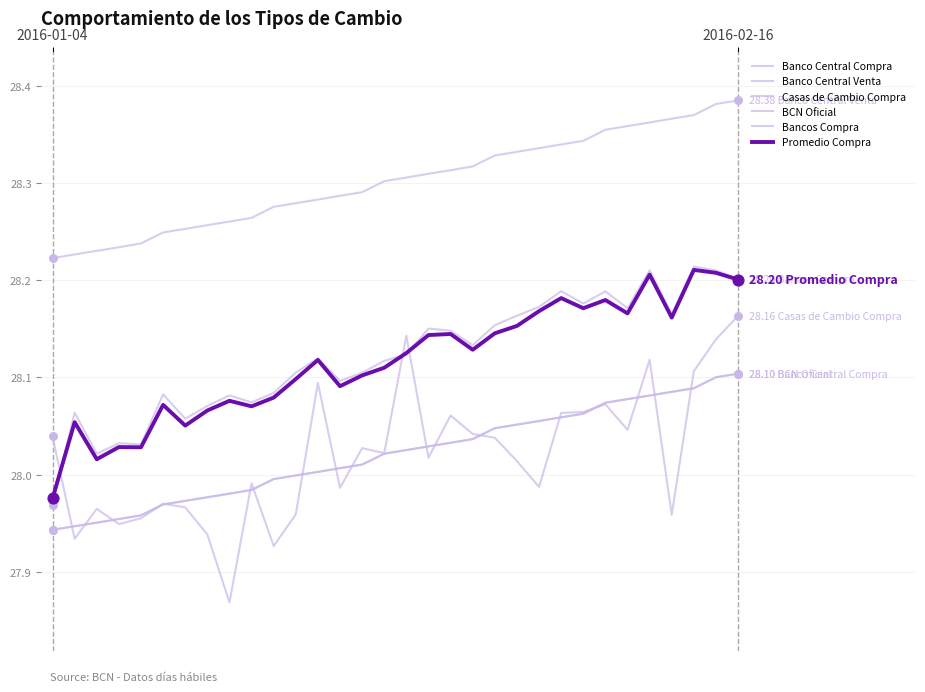

What are all the series names shown in the legend?

Banco Central Compra, Banco Central Venta, Casas de Cambio Compra, BCN Oficial, Bancos Compra, Promedio Compra